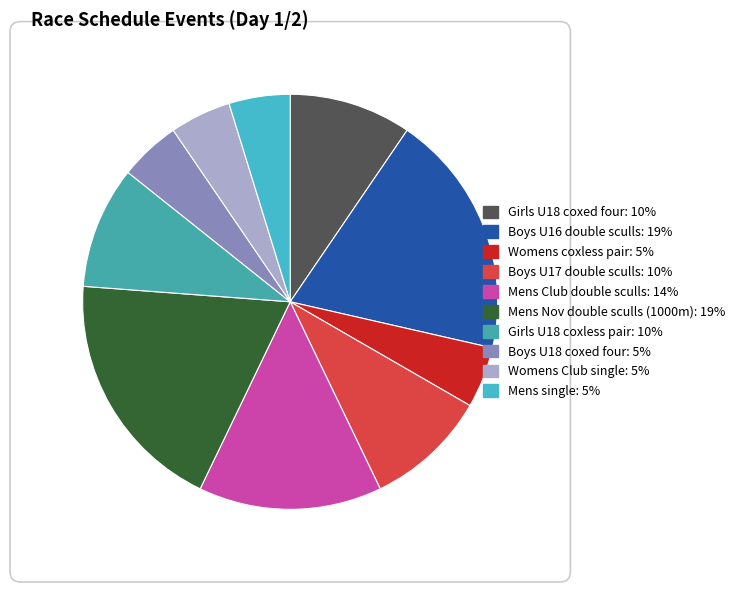

Rank the categories by value from lowest to highest.

Womens coxless pair, Boys U18 coxed four, Womens Club single, Mens single, Girls U18 coxed four, Boys U17 double sculls, Girls U18 coxless pair, Mens Club double sculls, Boys U16 double sculls, Mens Nov double sculls (1000m)